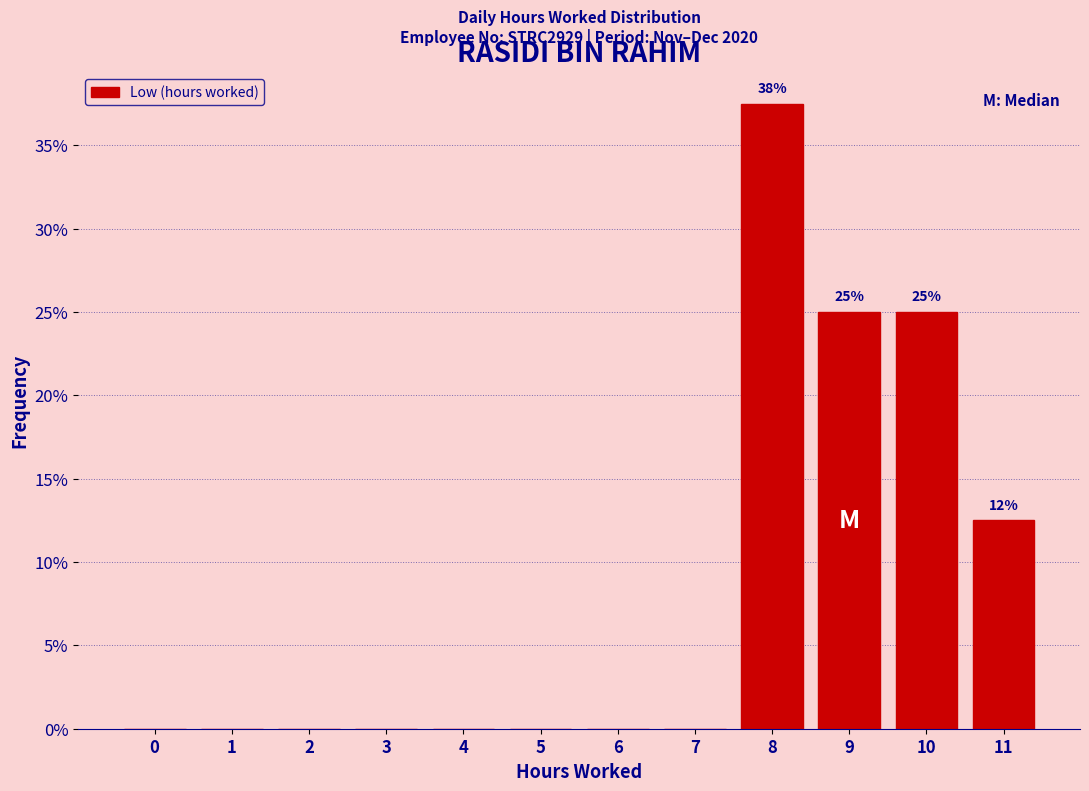

Reading left to right, what are all the values shown in this chart?

0=0.0	1=0.0	2=0.0	3=0.0	4=0.0	5=0.0	6=0.0	7=0.0	8=37.5	9=25.0	10=25.0	11=12.5